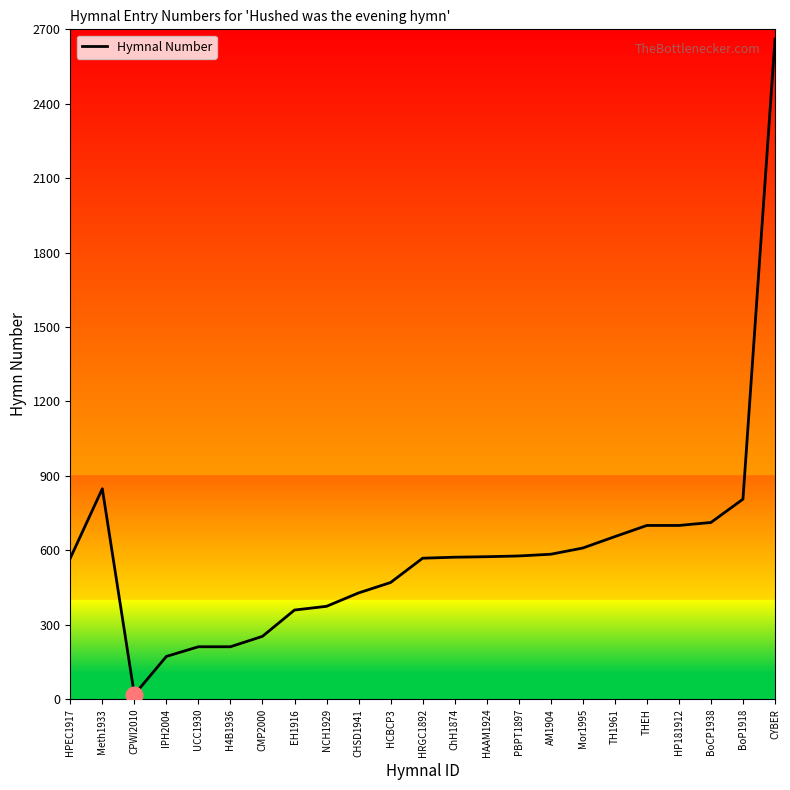

What is the change in value from CMP2000 to NCH1929?

+121